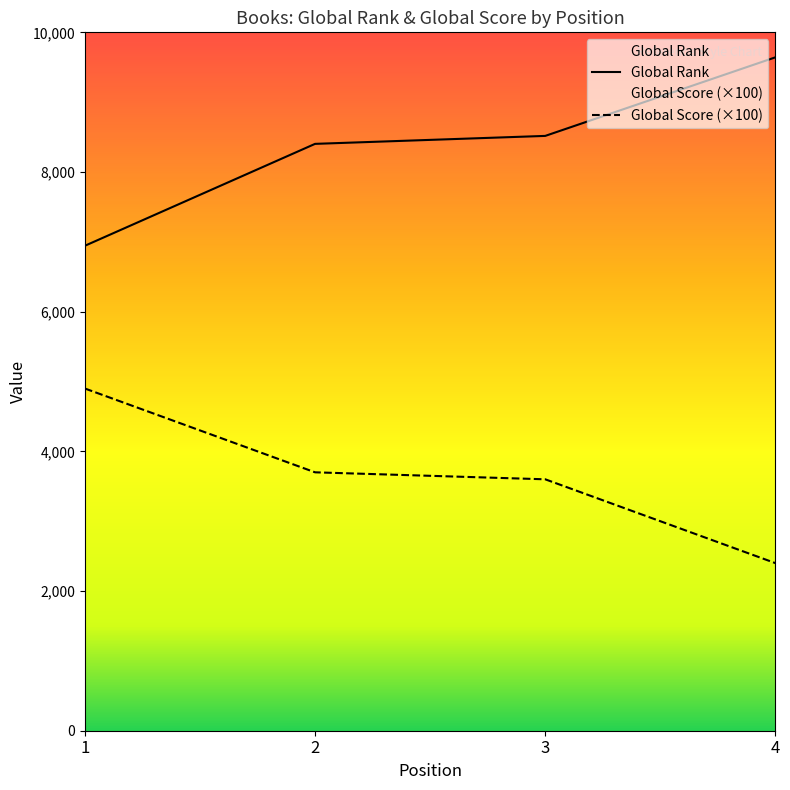

At which label does Global Rank first exceed 8517?

4